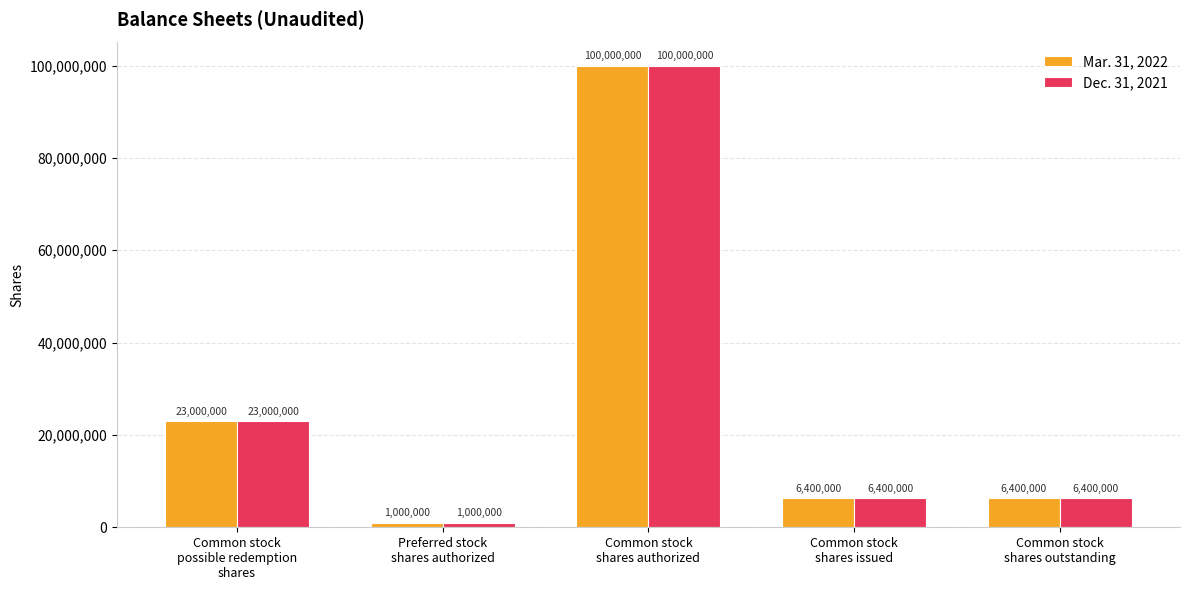

Where is Dec. 31, 2021 nearest to the value 50500000?

Common stock
possible redemption
shares